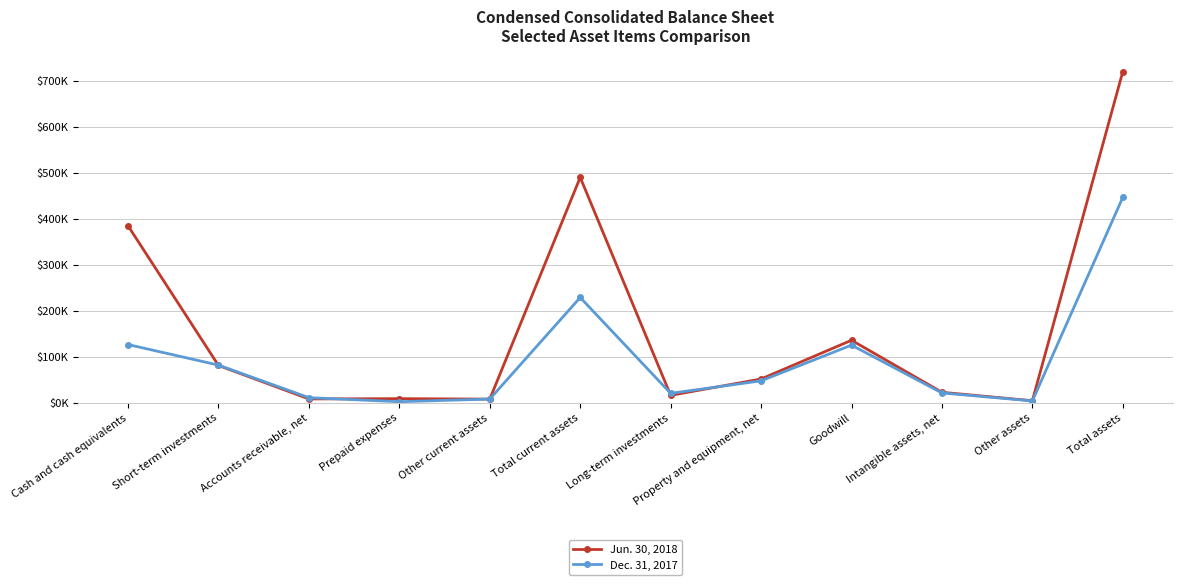

Rank the series by their average value, from lowest to highest.

Dec. 31, 2017, Jun. 30, 2018